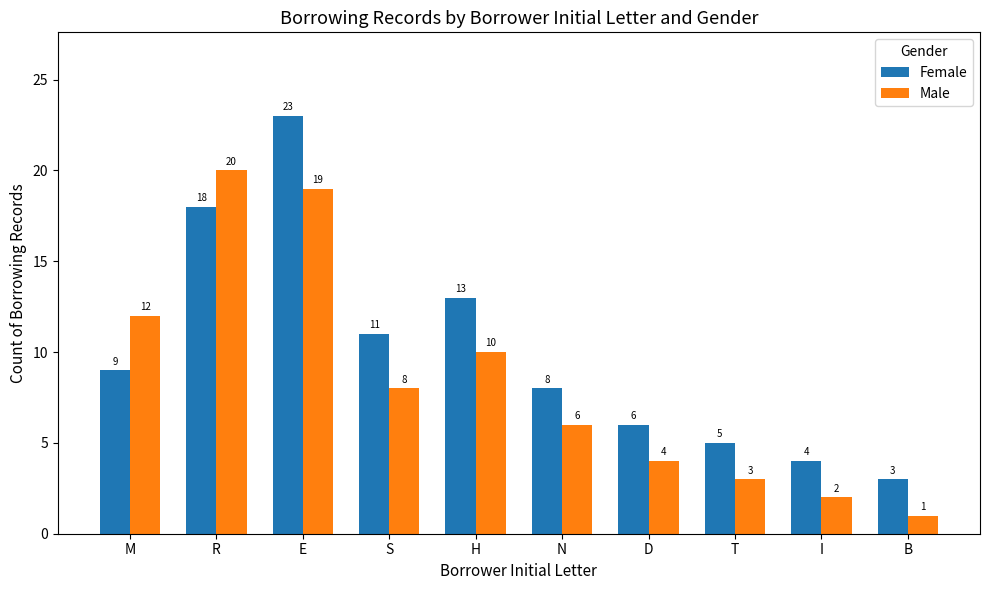

The value of Male at H is 14. True or false?

False